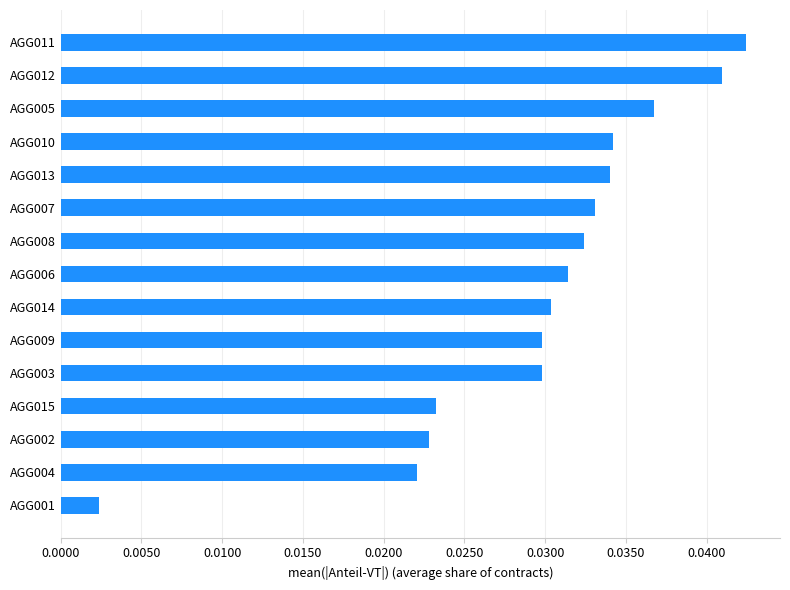

Does the chart contain stacked bars?

No